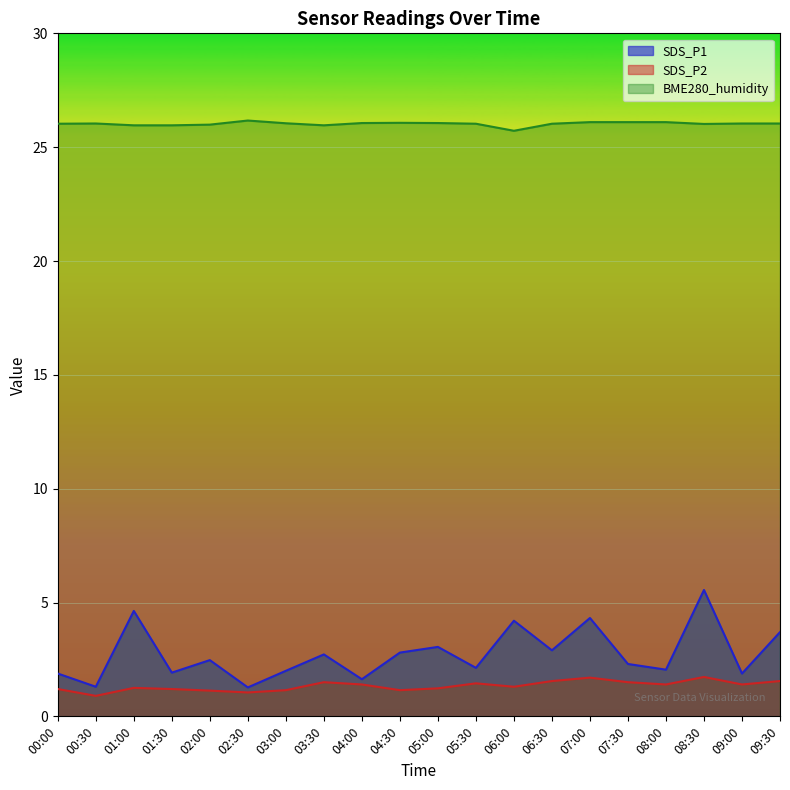

At how many categories does at least one series exceed 22?

20